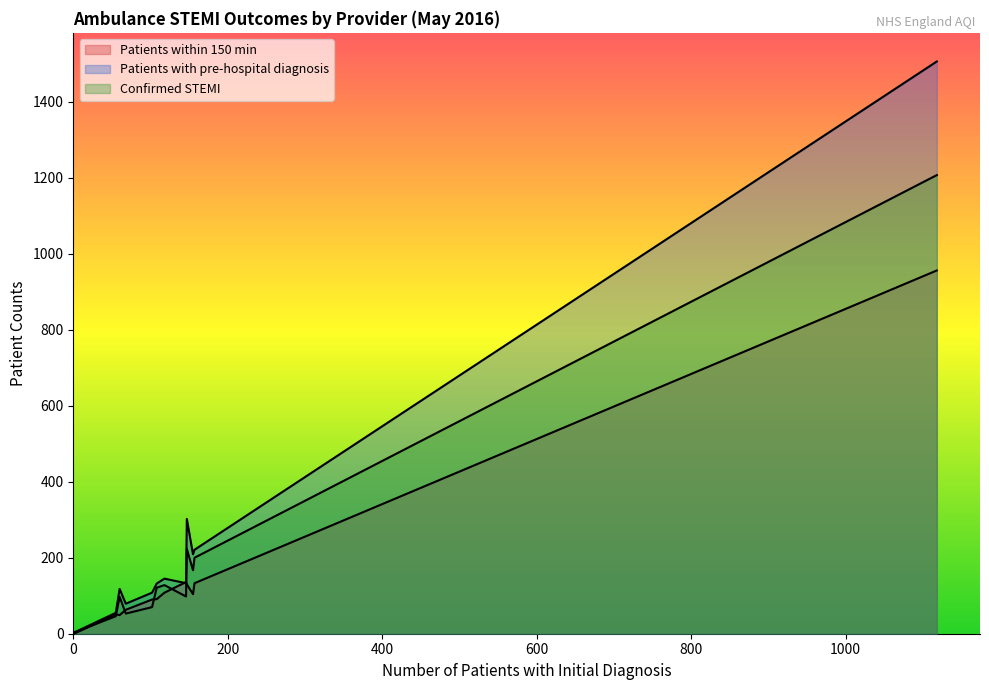

What are all the series names shown in the legend?

Patients within 150 min, Patients with pre-hospital diagnosis, Confirmed STEMI